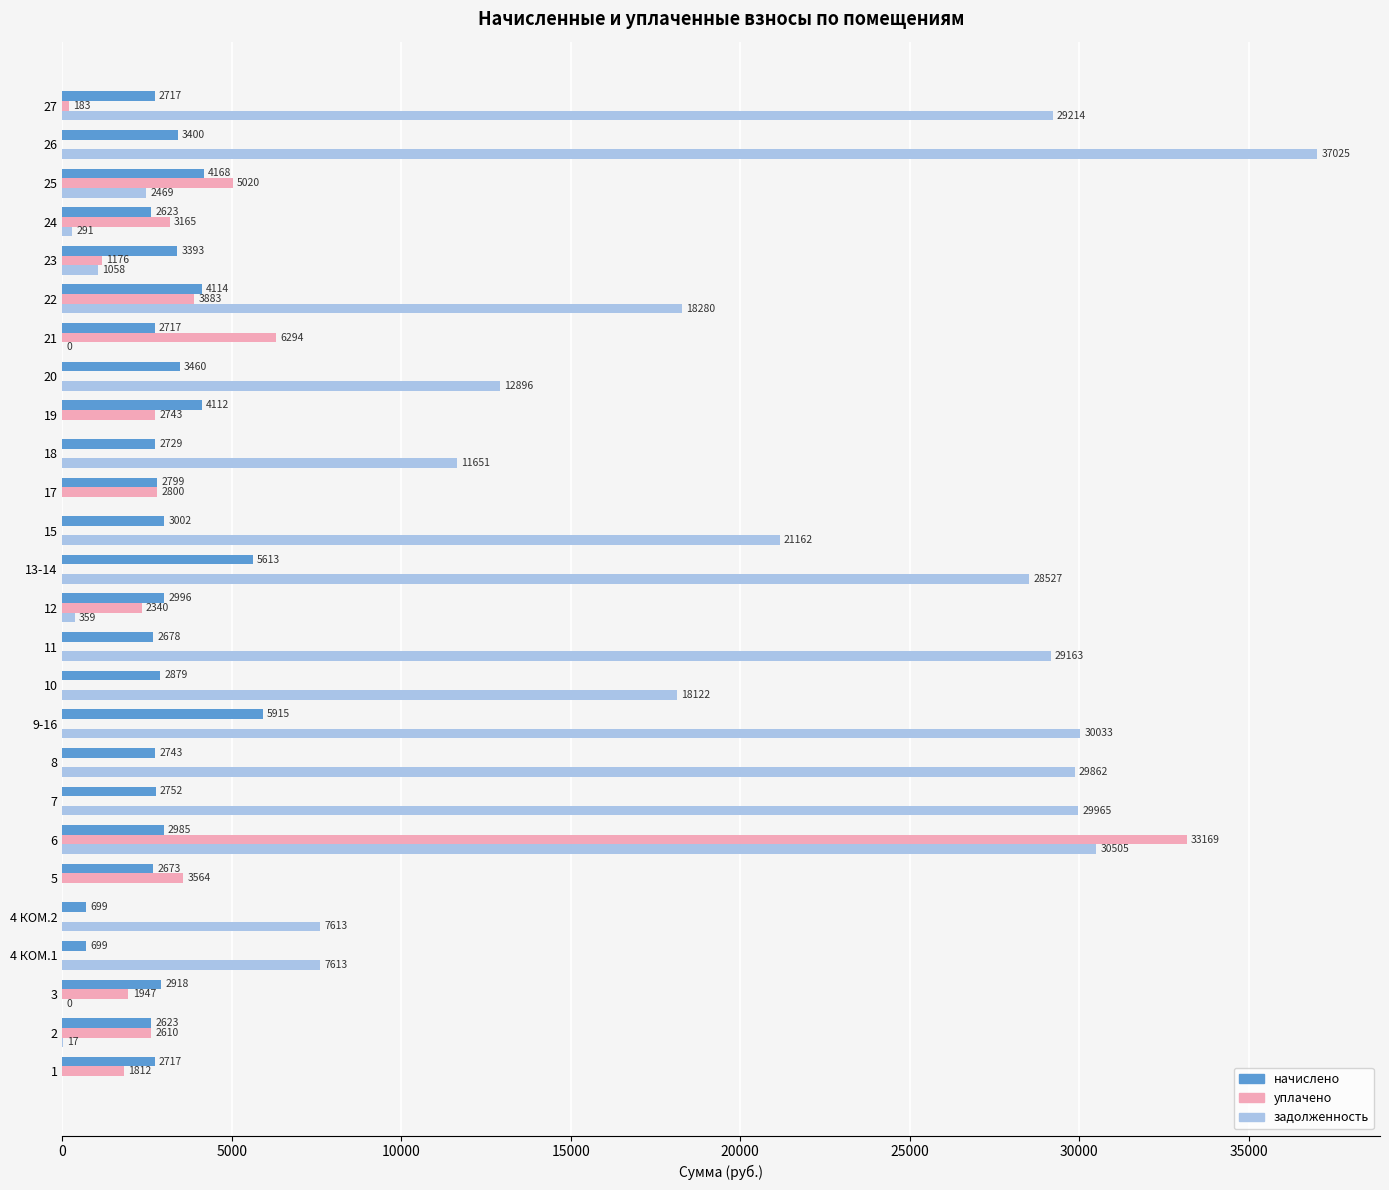

What is the total value across all series at 20?

16355.2